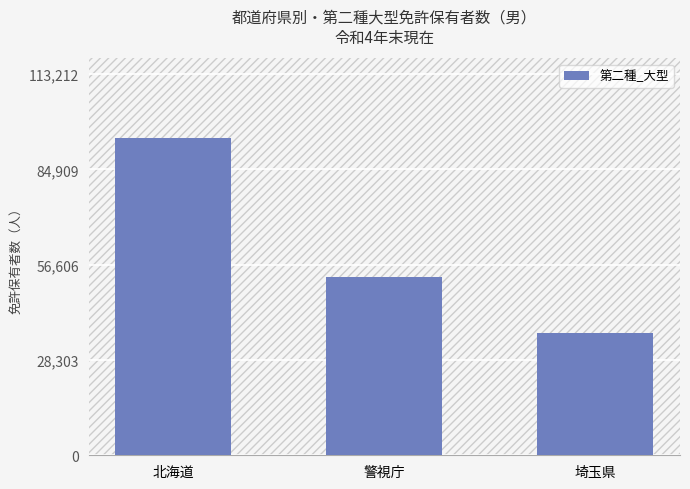

What is the change in value from 警視庁 to 埼玉県?

-16637